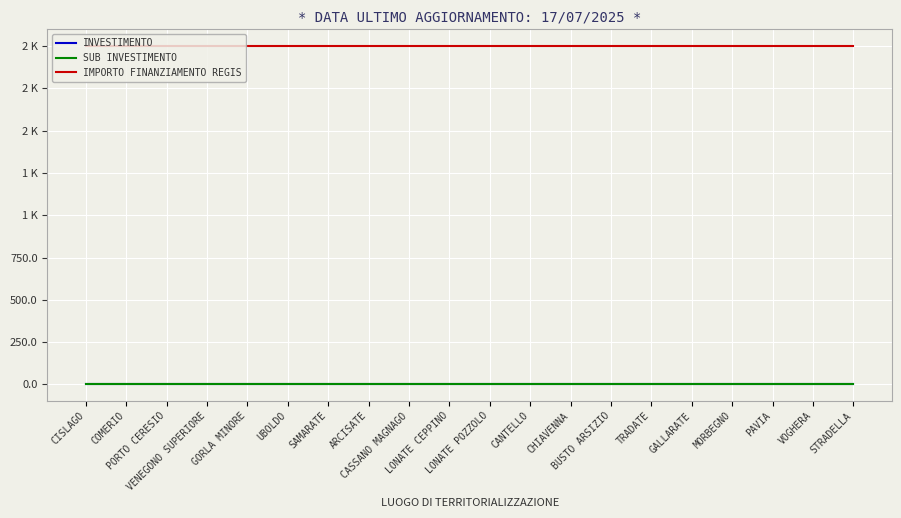

What is the minimum value for SUB INVESTIMENTO?

2.1